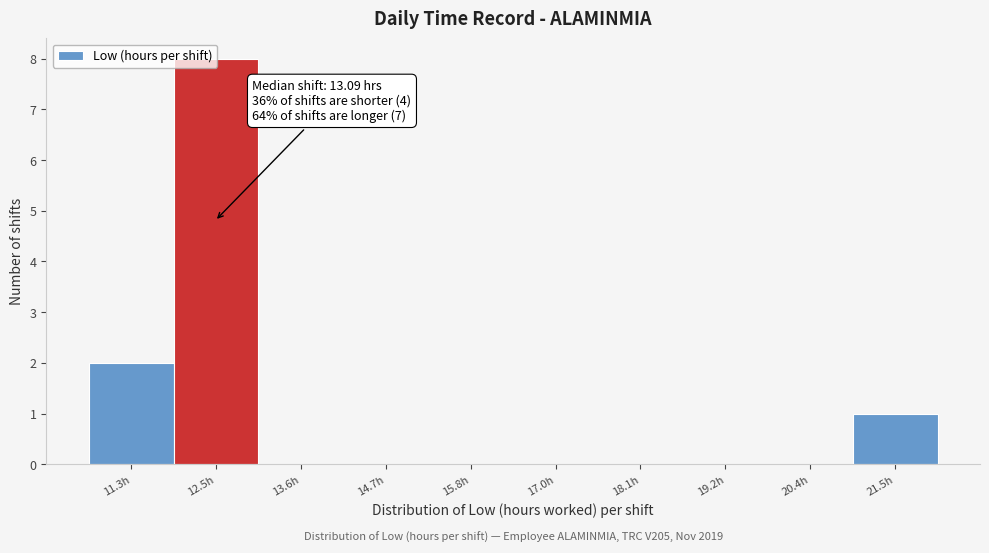

What is the greatest value displayed?

8